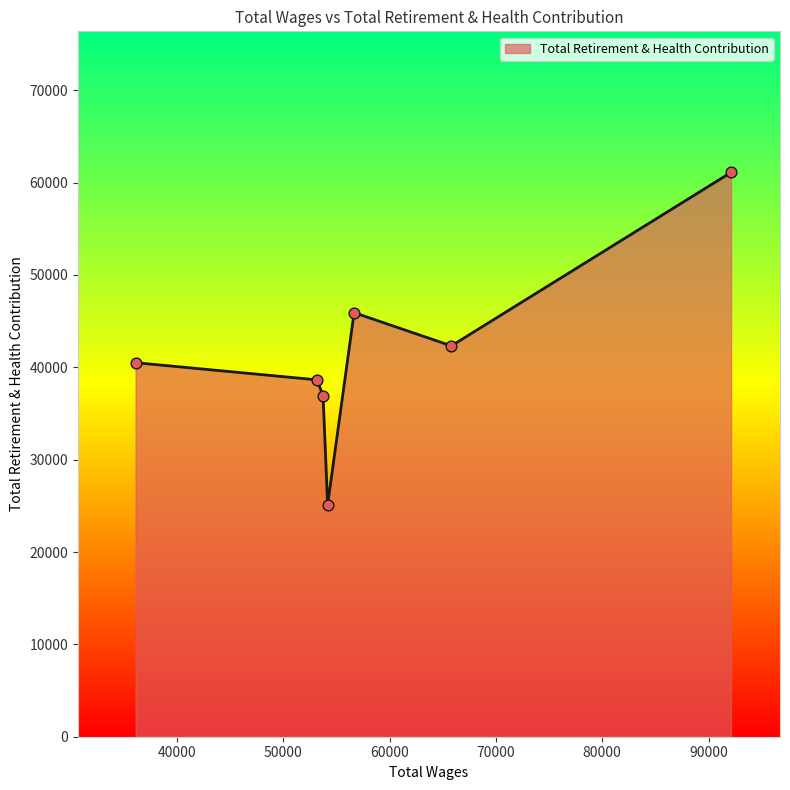

What is the average value?

41501